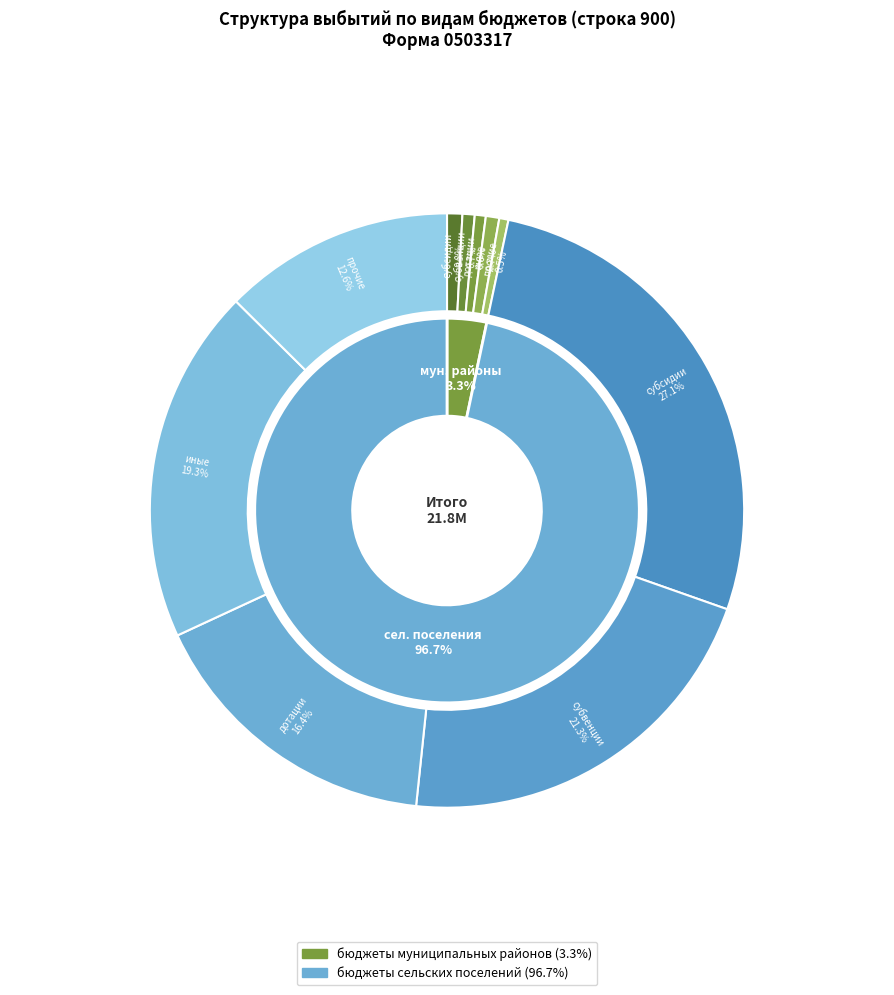

Rank the categories by value from highest to lowest.

бюджеты сельских поселений, бюджеты муниципальных районов